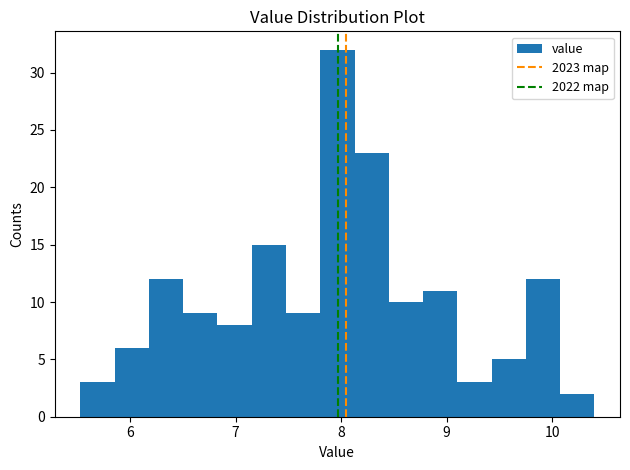

Read against the x-axis, roughly where is the centre of the tallest bar?

8.0